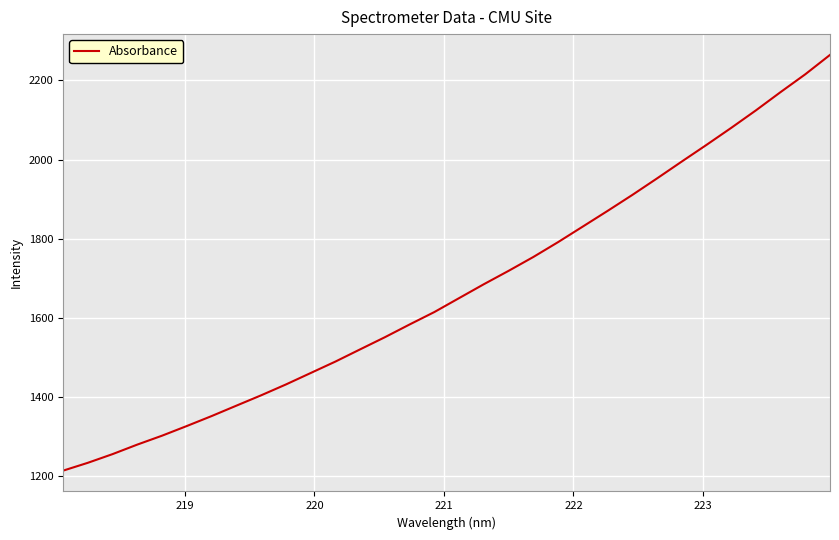

Reading right to left, what are all the values shown in this chart?

2264.7	2215.7	2170.6	2124.3	2080.0	2036.9	1994.7	1952.1	1910.2	1869.9	1830.3	1790.9	1753.3	1718.3	1684.4	1649.3	1614.0	1582.6	1550.3	1519.5	1488.6	1459.6	1430.7	1403.2	1377.0	1350.7	1325.6	1301.1	1278.5	1254.4	1232.4	1212.5